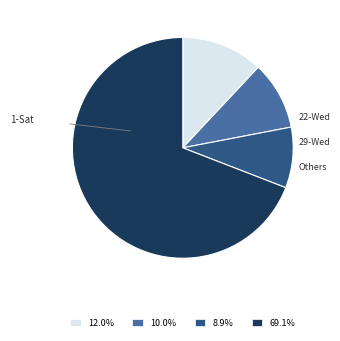

Does any single category account for the majority?

Yes